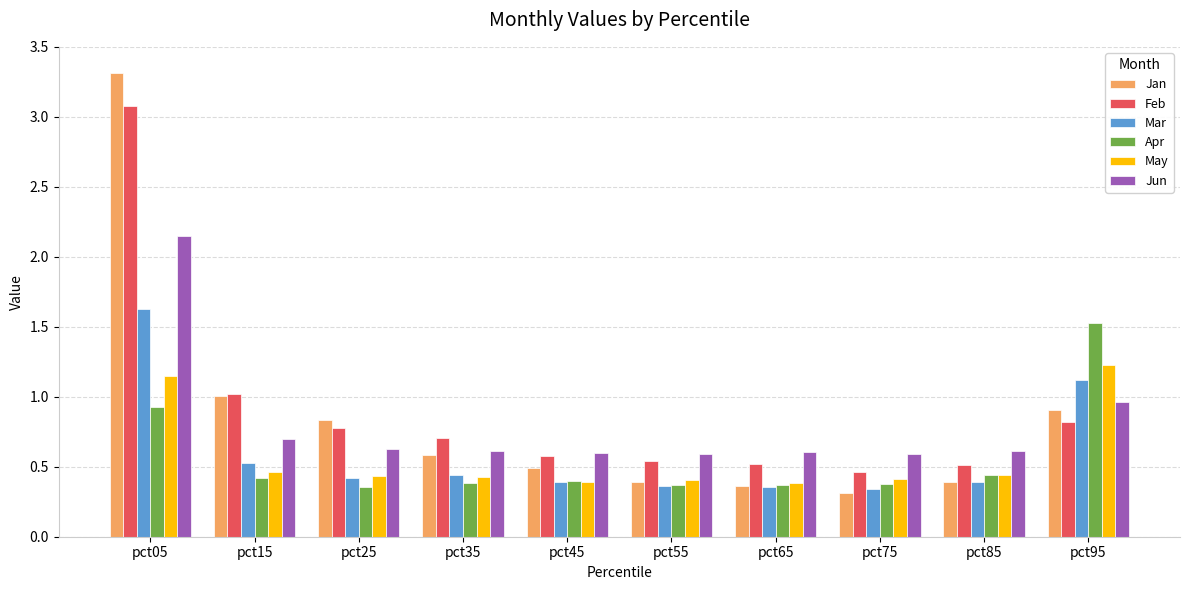

Which category has the highest value in the Jun series?

pct05